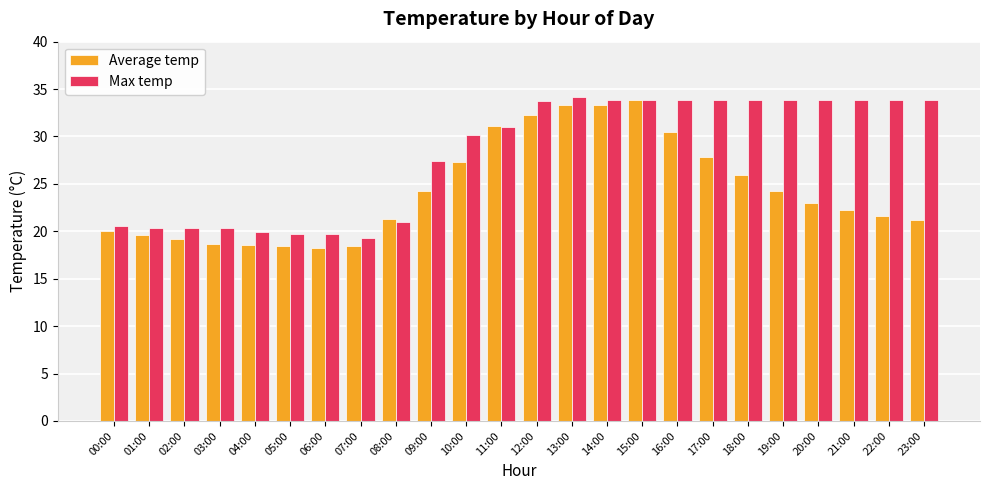

True or false: Max temp has a value of 55.2 at 21:00.

False